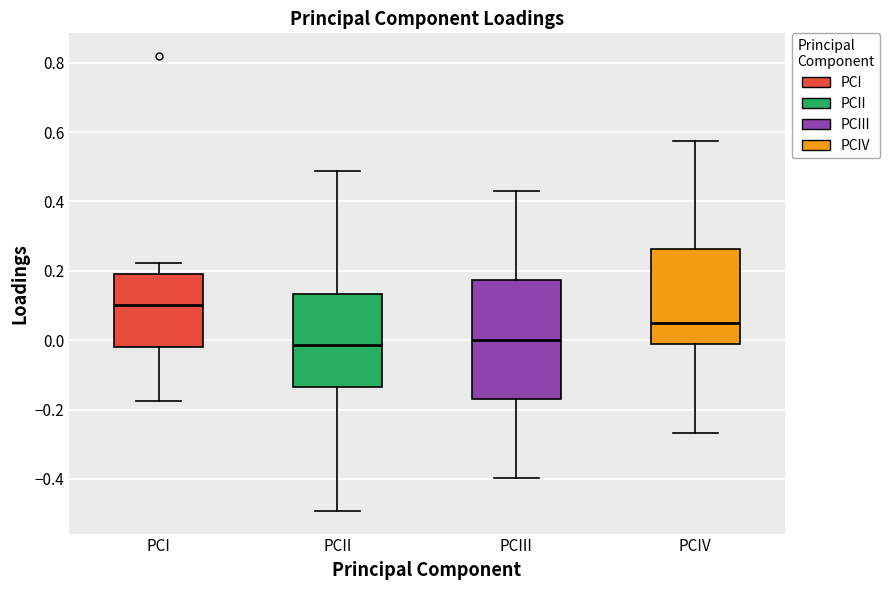

Reading left to right, read every box against the y-axis: the position of its median line, the range the box covers, and the ends of its whiskers. The values are not printed on the chart, so give them approximately, as read against the axis.

PCI: median 0.10, box -0.02 to 0.20, whiskers -0.18 to 0.22
PCII: median -0.02, box -0.14 to 0.14, whiskers -0.50 to 0.48
PCIII: median 0.00, box -0.18 to 0.18, whiskers -0.40 to 0.42
PCIV: median 0.06, box 0.00 to 0.26, whiskers -0.26 to 0.58